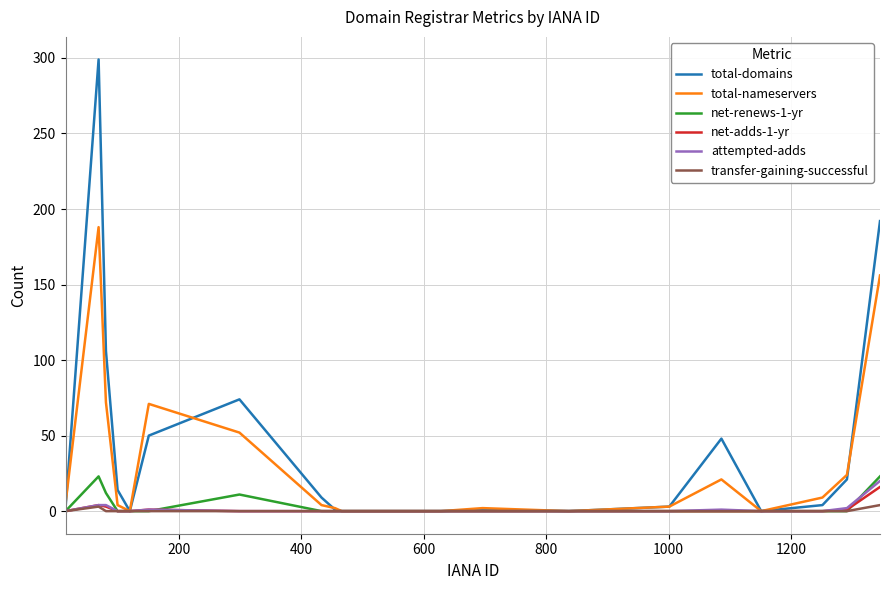

What is the maximum value shown in the chart?

299